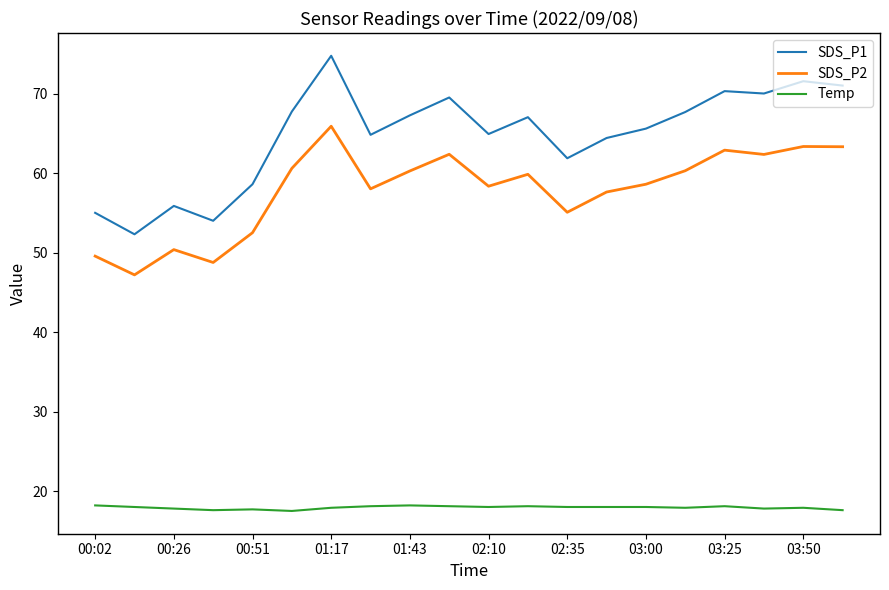

True or false: Temp and SDS_P1 cross at least once.

False